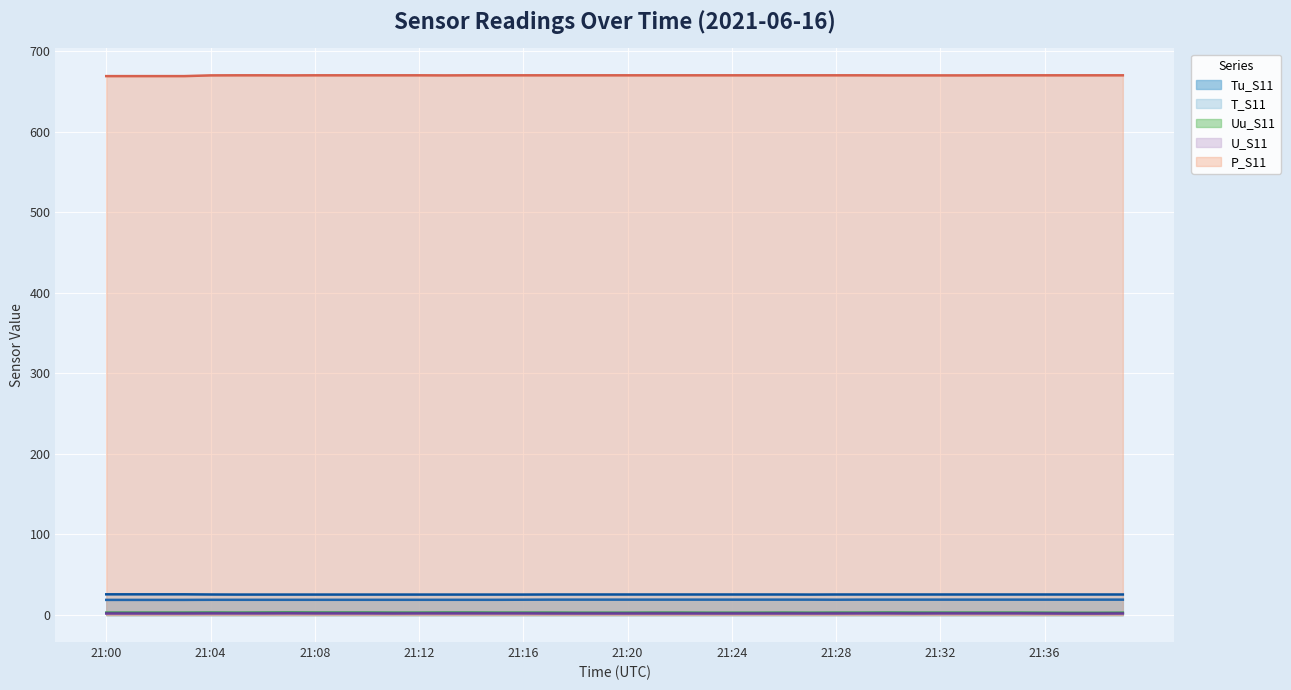

True or false: T_S11 (line) has a value of 25.5 at 36.

True